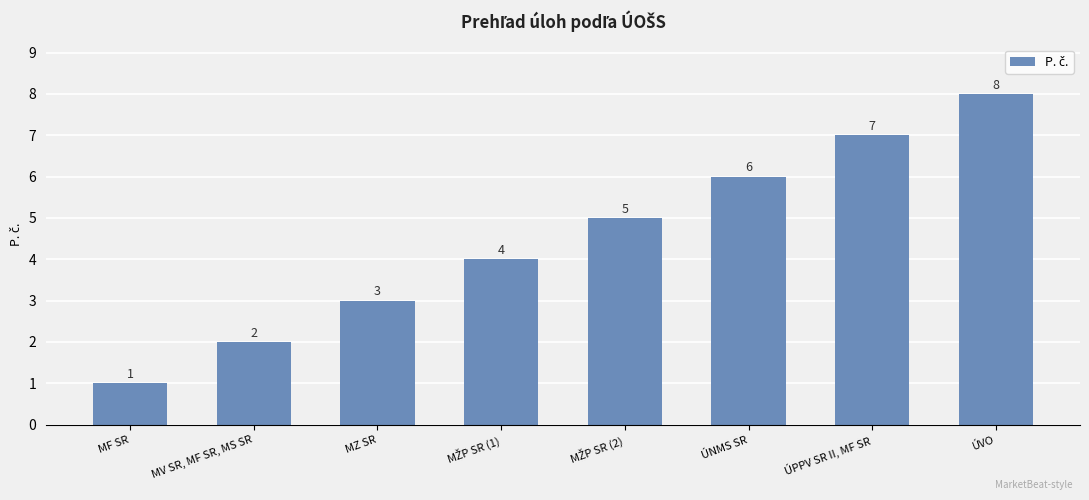

Which category has the lowest value across all series?

MF SR